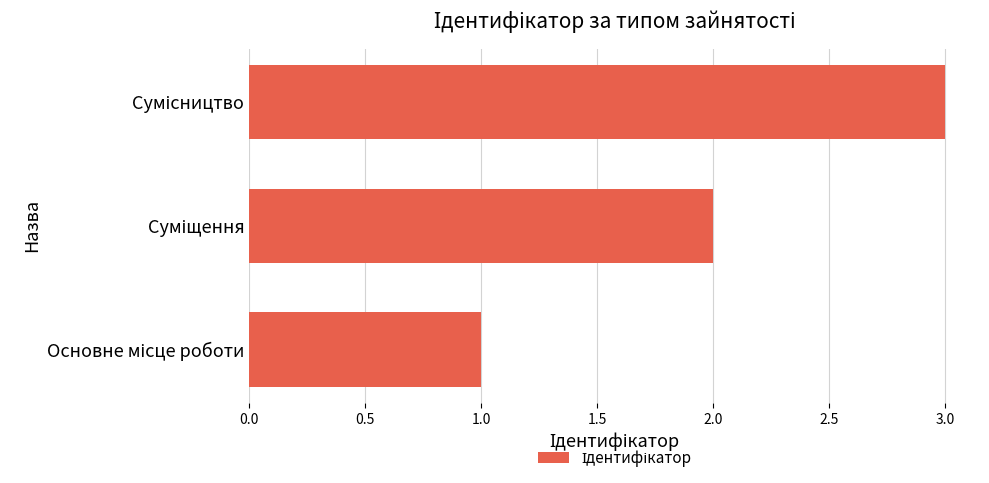

What is the greatest value displayed?

3